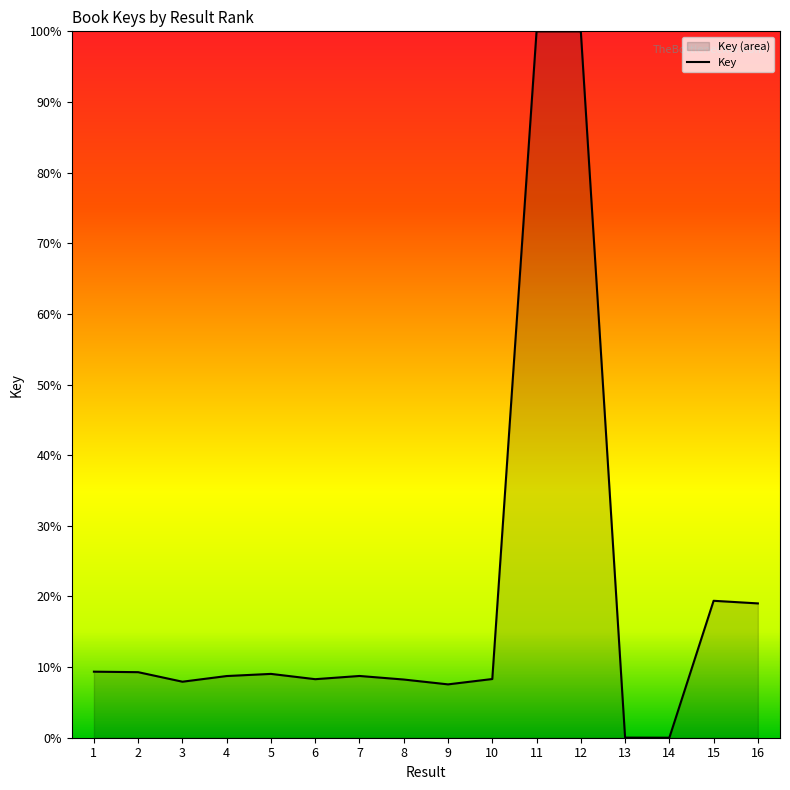

Read the value at 1.

9.4